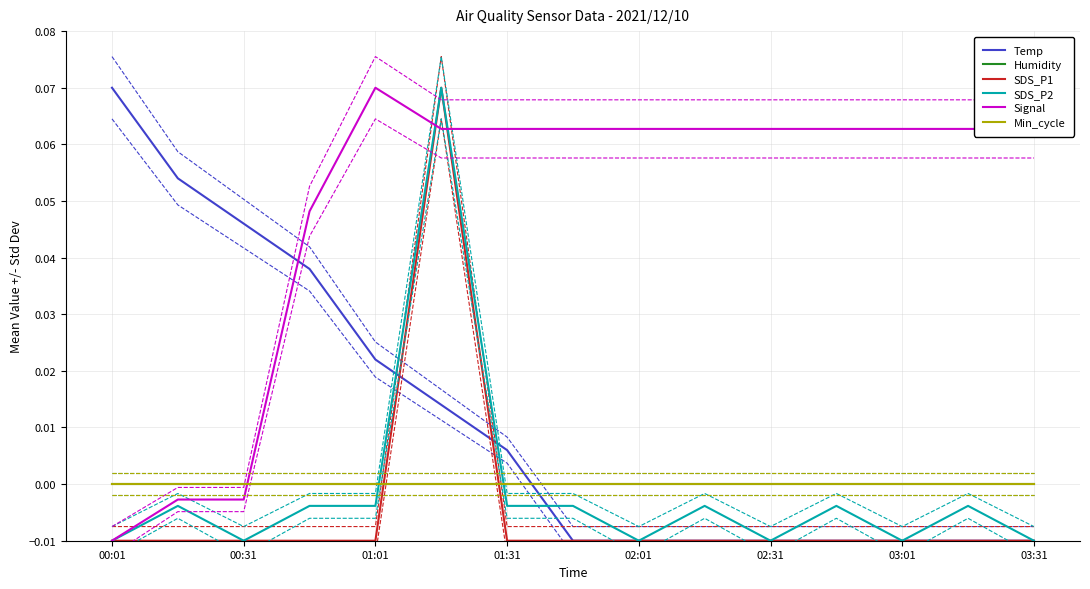

The SDS_P2 series shows 0.1 at 02:31. True or false?

False